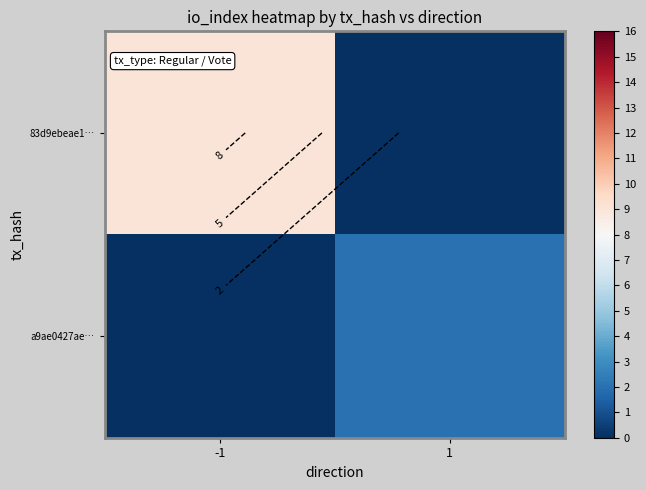

List the labels in order of a9ae0427ae… value, largest first.

1, -1